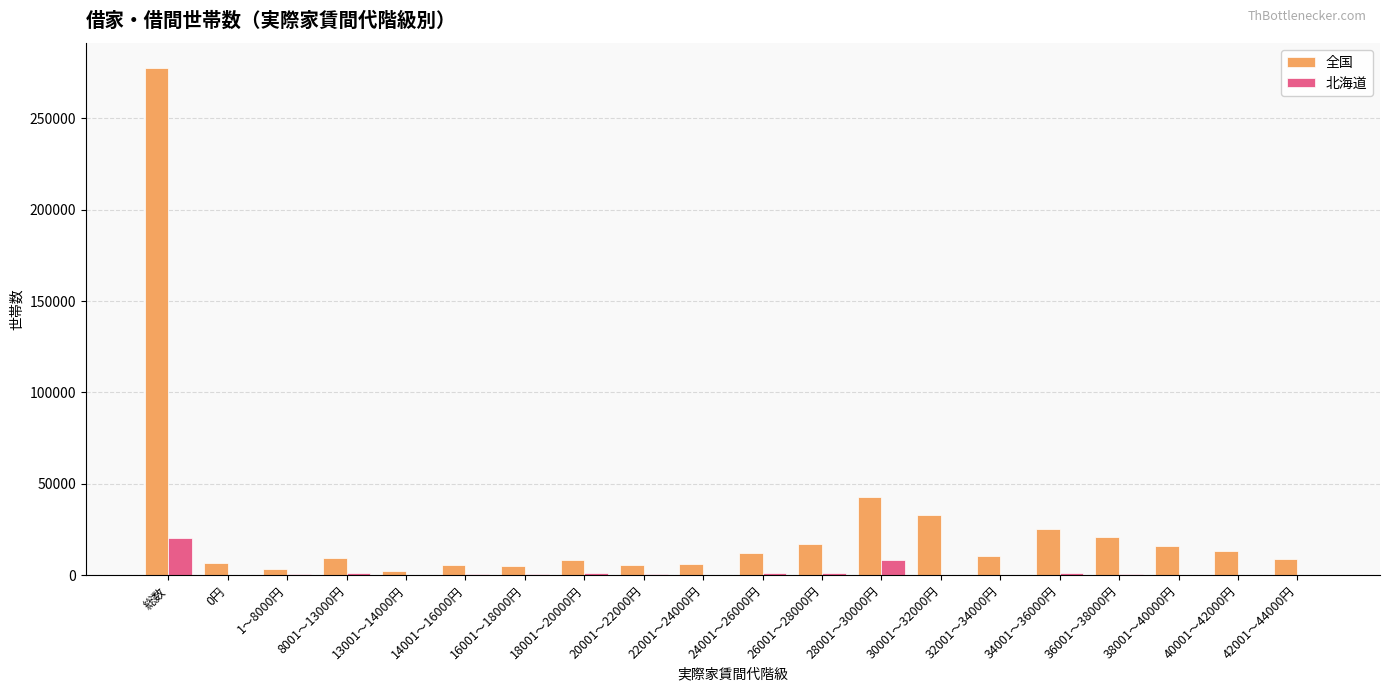

Which category has the highest value across all series?

総数